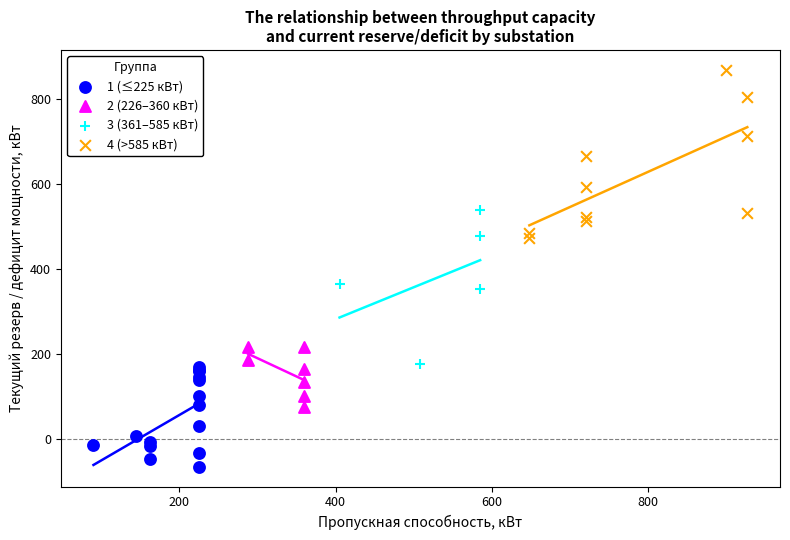

Which series reaches the maximum Y coordinate?

4 (>585 кВт)